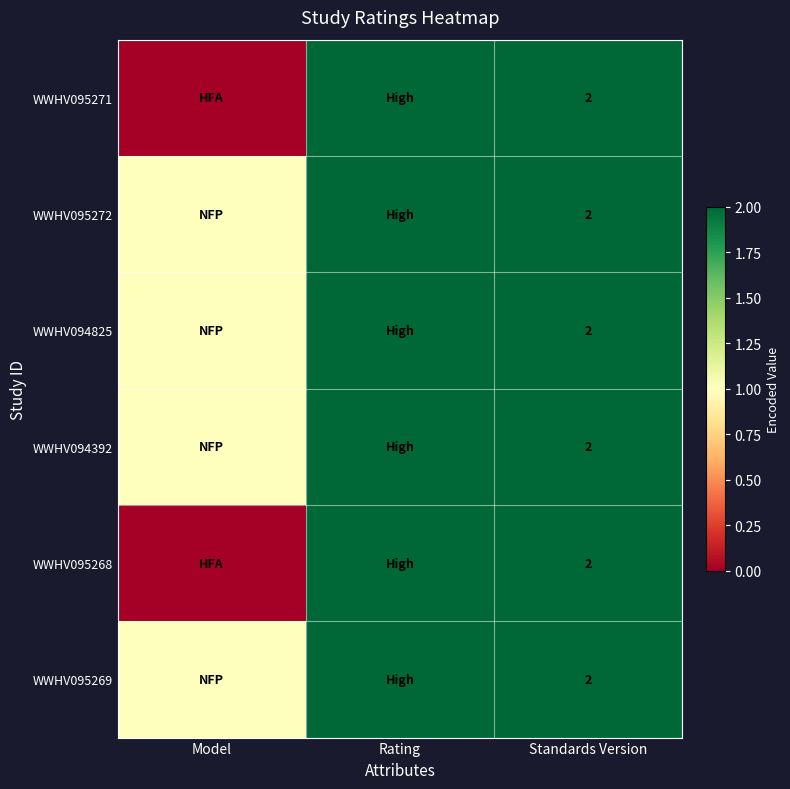

True or false: WWHV095269 has a value of 1 at Standards Version.

False